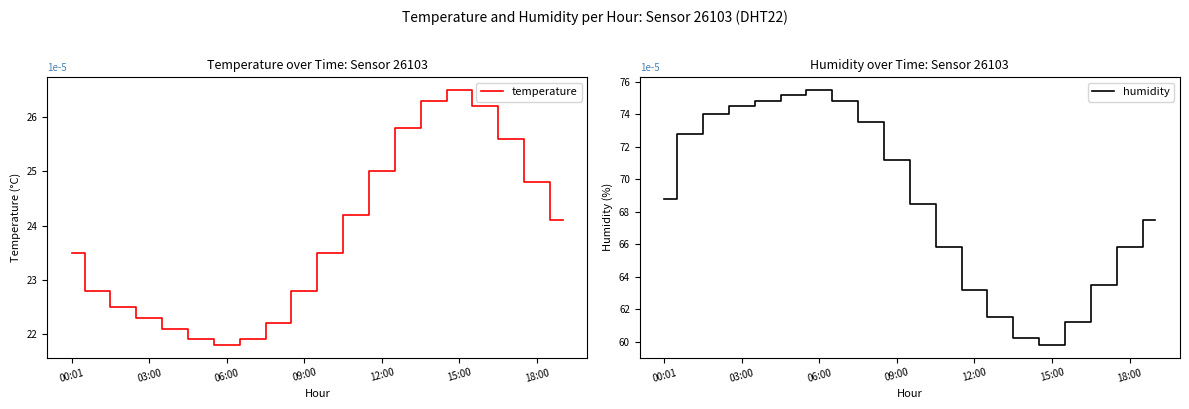

At which label does temperature reach its peak?

15:00